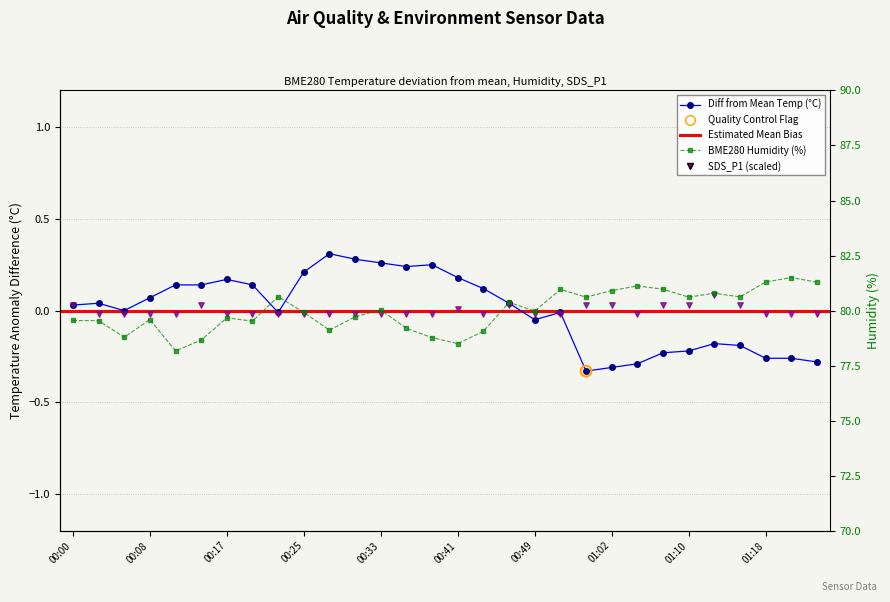

At which category is the sum across all series the highest?

01:21